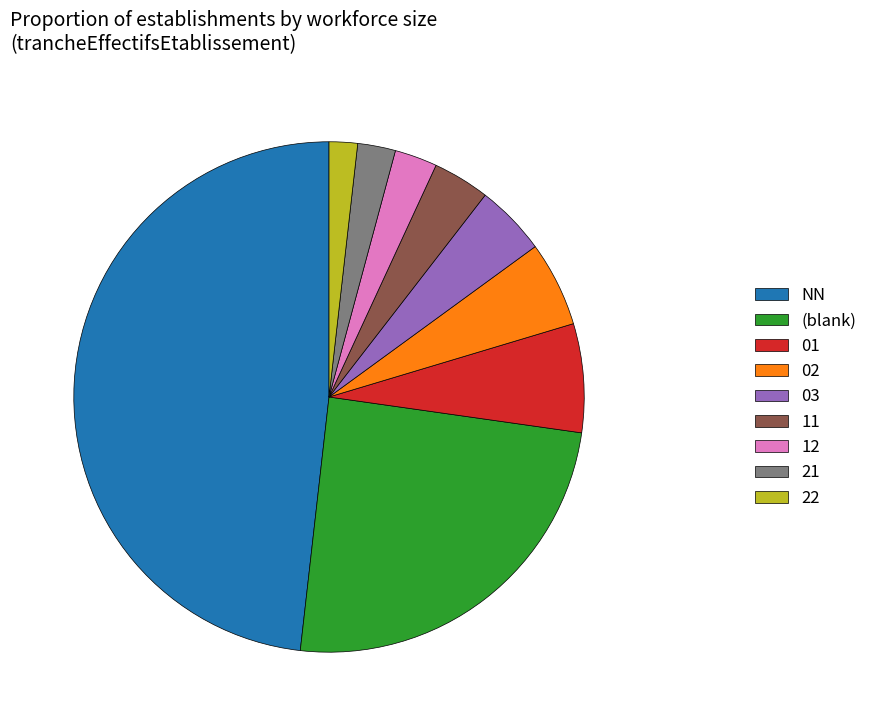

Combined, do NN and 12 account for over 50%?

Yes